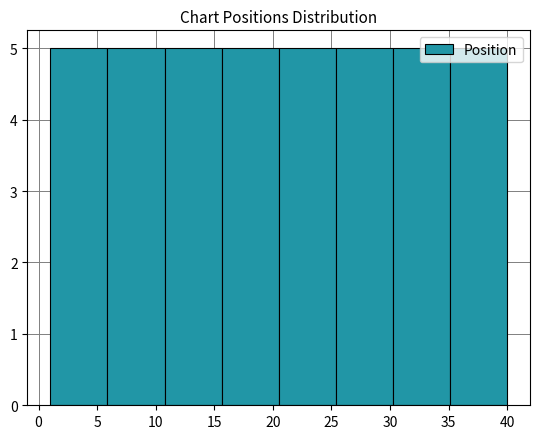

Reading left to right, transcribe this chart: for each bar, give the range it covers on the x-axis and its height. Neither the bar edges nor the heights are printed on the chart, so give them approximately, as read against the axes.

1.0 to 6.0: 5
6.0 to 11.0: 5
11.0 to 15.5: 5
15.5 to 20.5: 5
20.5 to 25.5: 5
25.5 to 30.5: 5
30.5 to 35.0: 5
35.0 to 40.0: 5